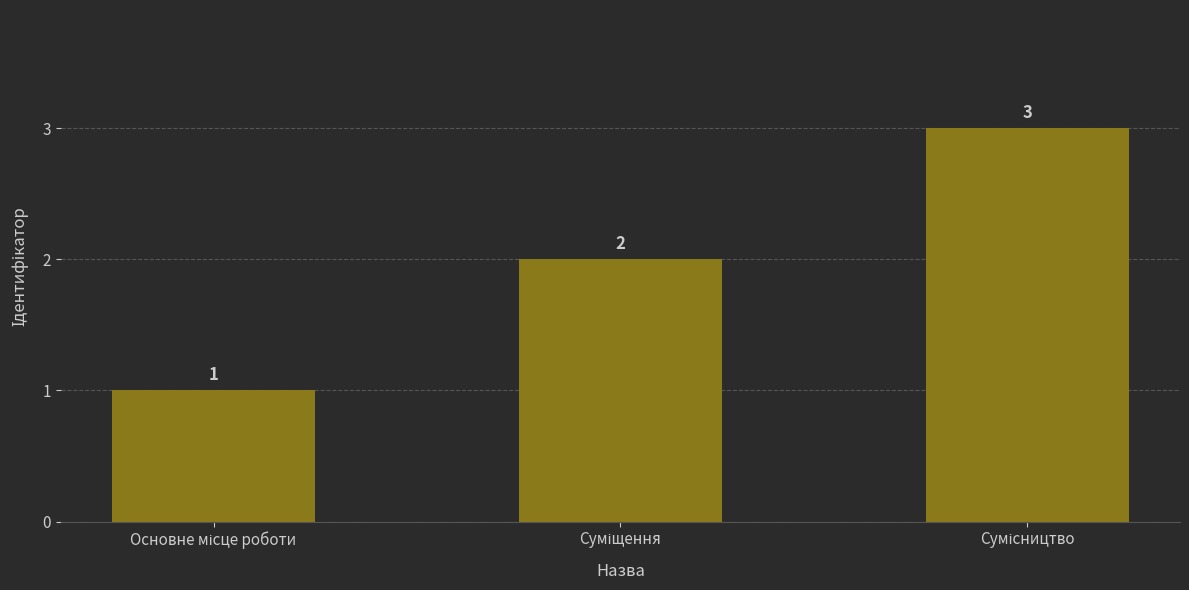

What is the value of the 3rd bar from the left?

3